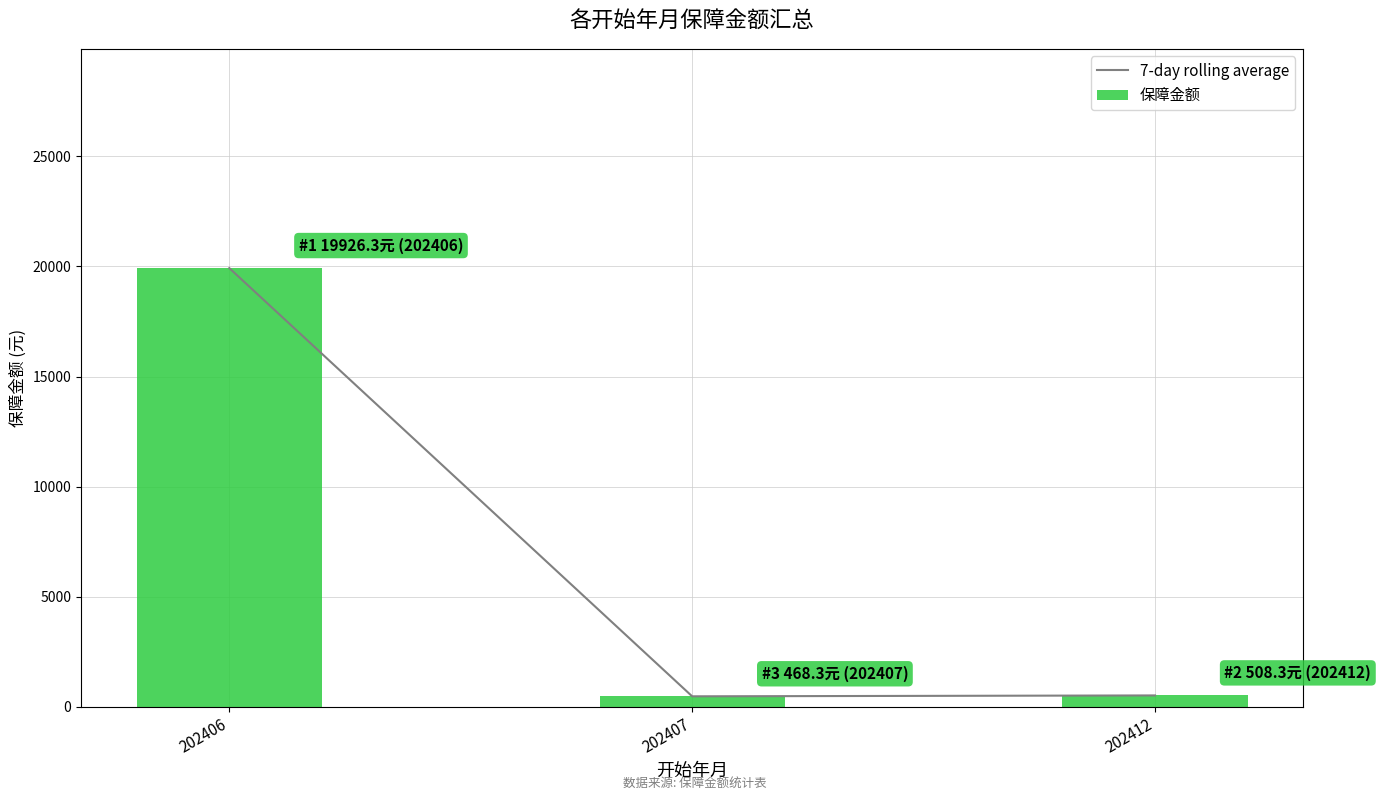

What is the difference between the 保障金额 values at 202412 and 202406?

19418.0